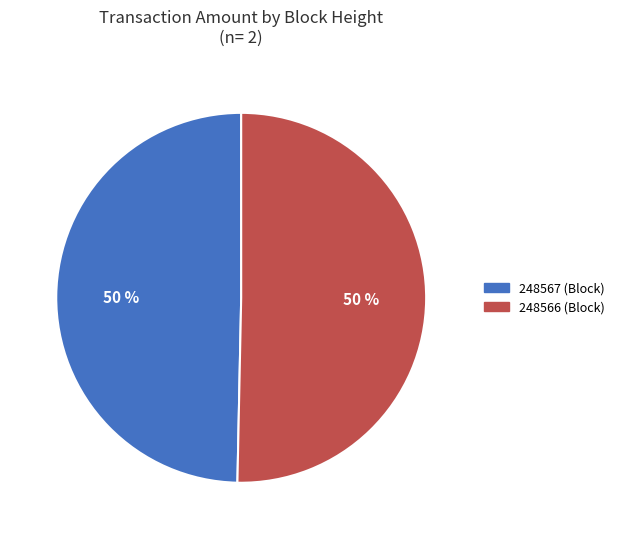

Do 248566 (Block) and 248567 (Block) together represent more than half of the pie?

Yes